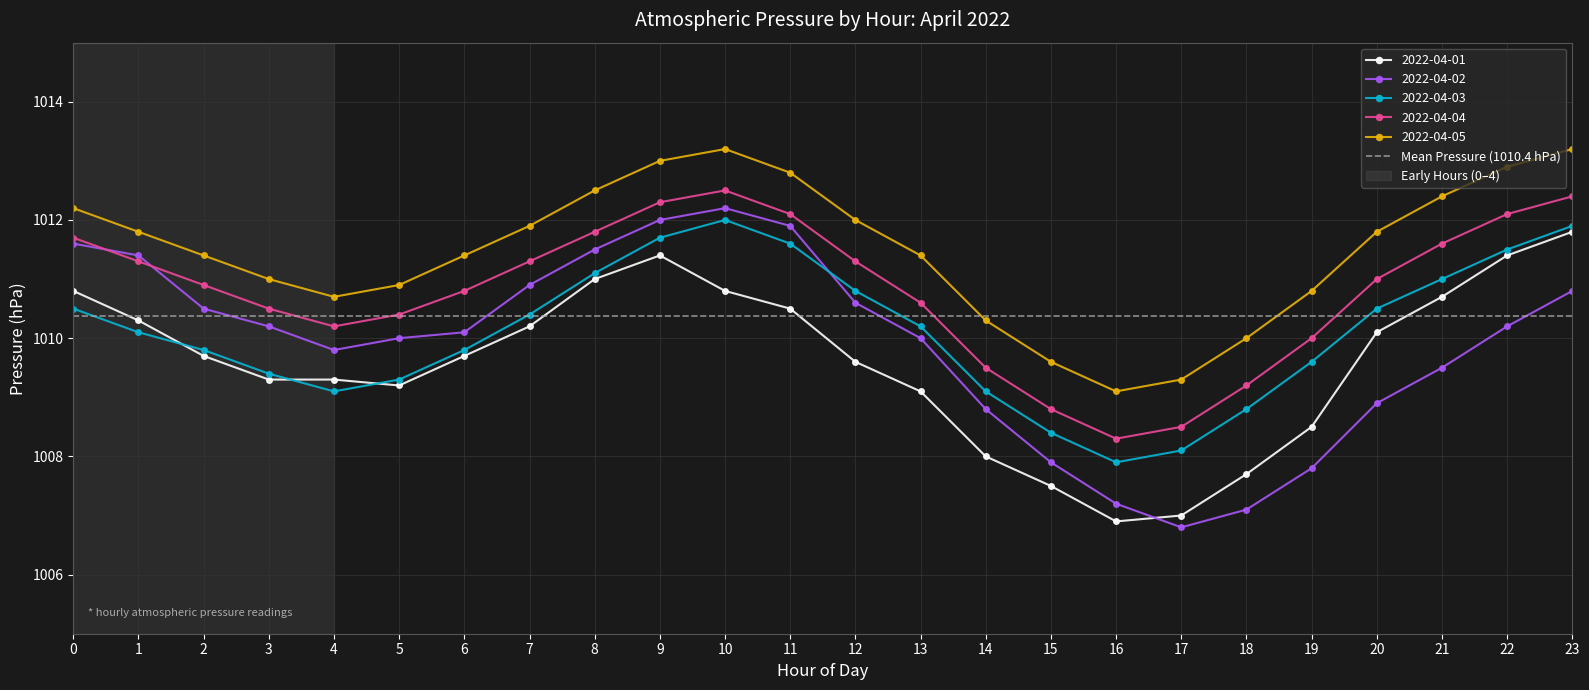

In 2022-04-04, how many points are higher than both neighbors (excluding endpoints)?

1